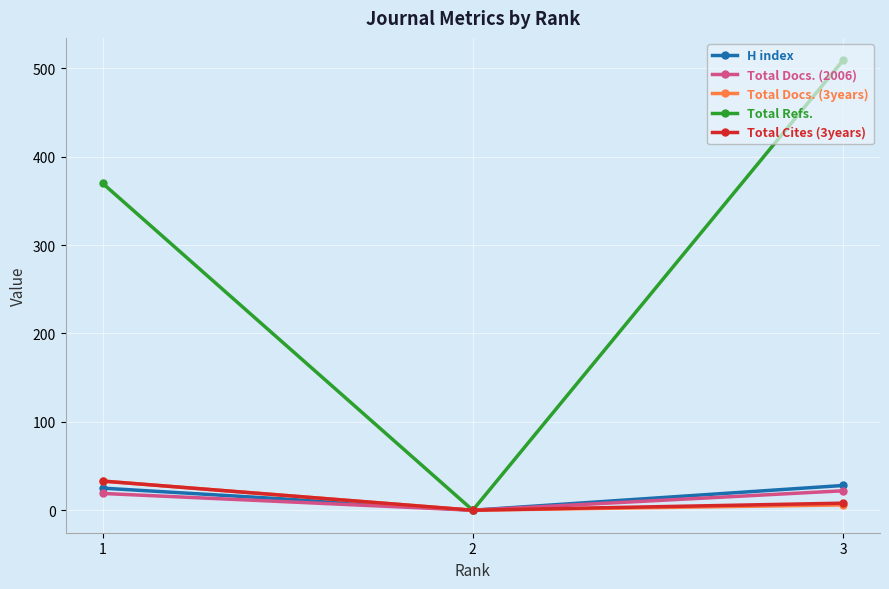

Does the chart display data point markers on the line(s)?

Yes